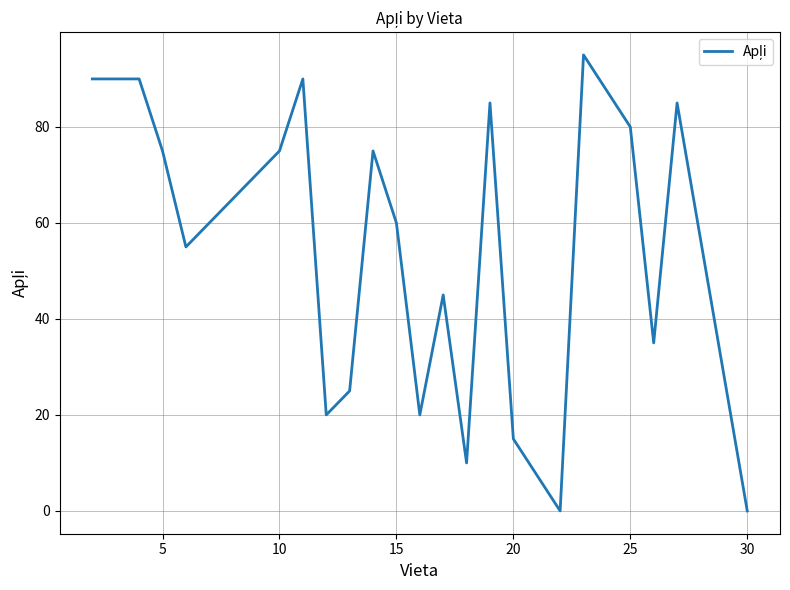

What is the difference between the maximum and minimum values?

95